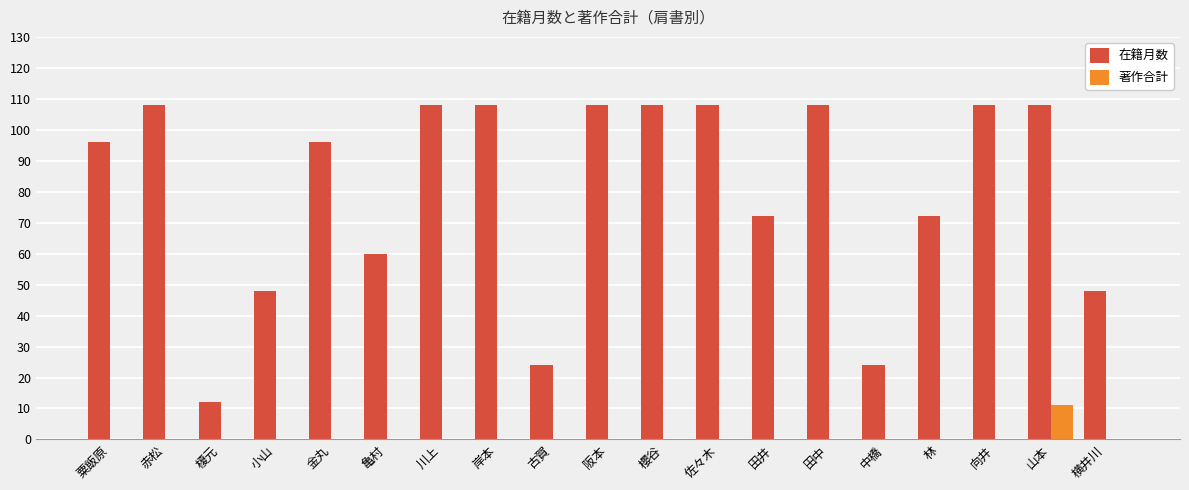

Reading left to right, extract all data points from this chart.

在籍月数: 96	108	12	48	96	60	108	108	24	108	108	108	72	108	24	72	108	108	48
著作合計: 0	0	0	0	0	0	0	0	0	0	0	0	0	0	0	0	0	11	0